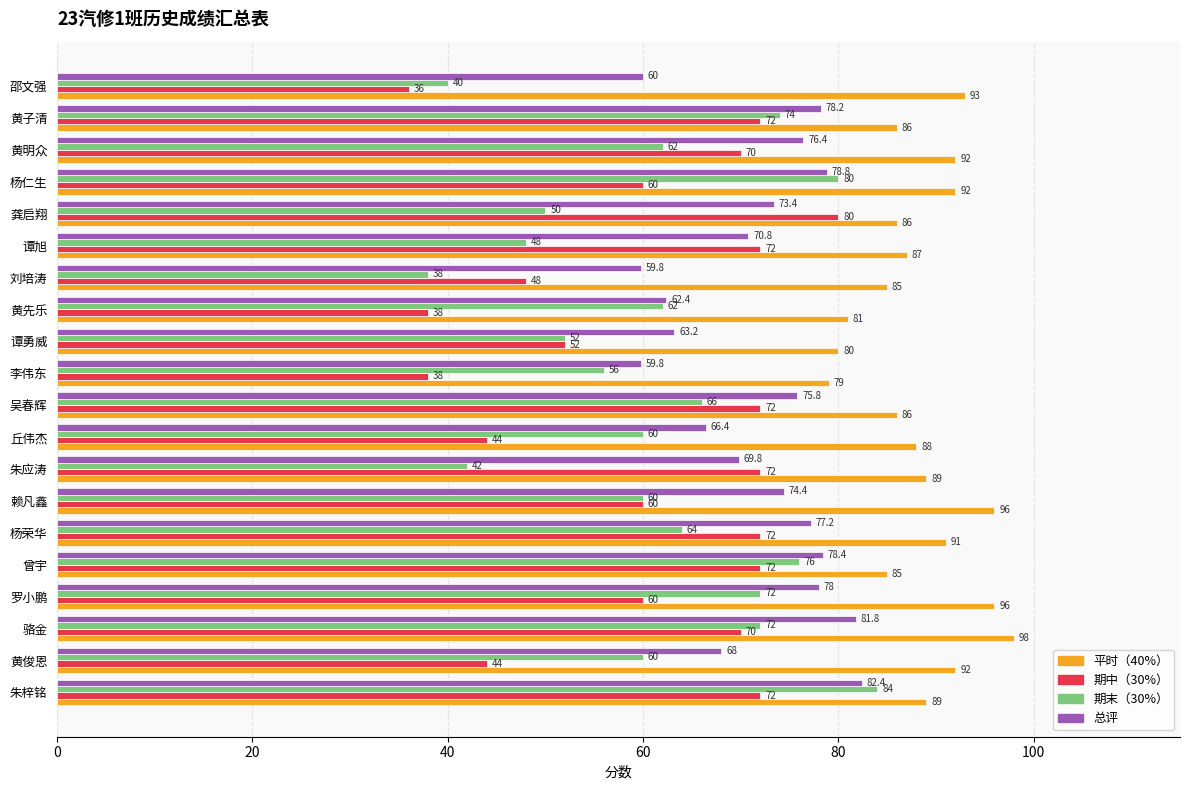

What is the greatest value displayed?

98.0